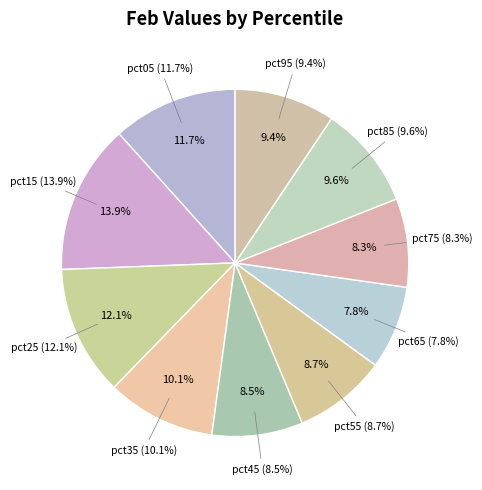

How many segments does this pie chart have?

10